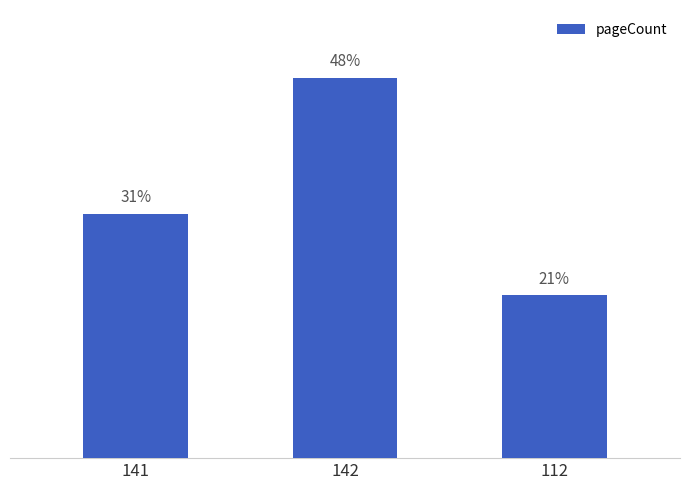

Which category has the lowest value across all series?

112